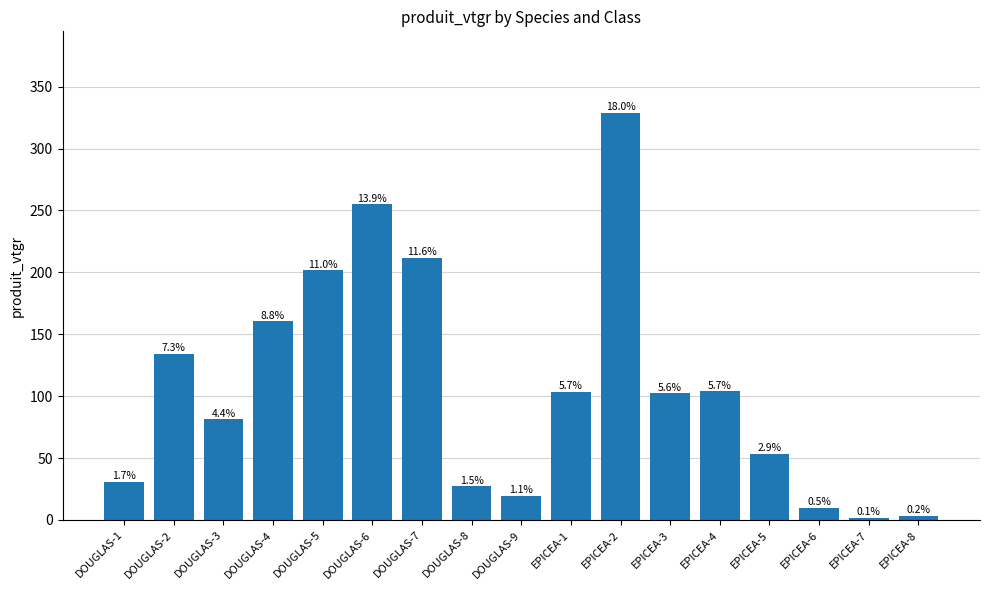

Are the bars horizontal?

No